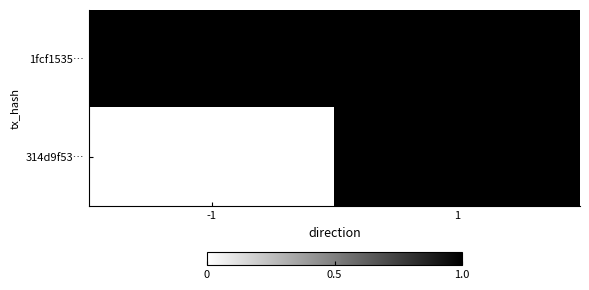

List the series in order of their overall mean, lowest first.

314d9f53…, 1fcf1535…